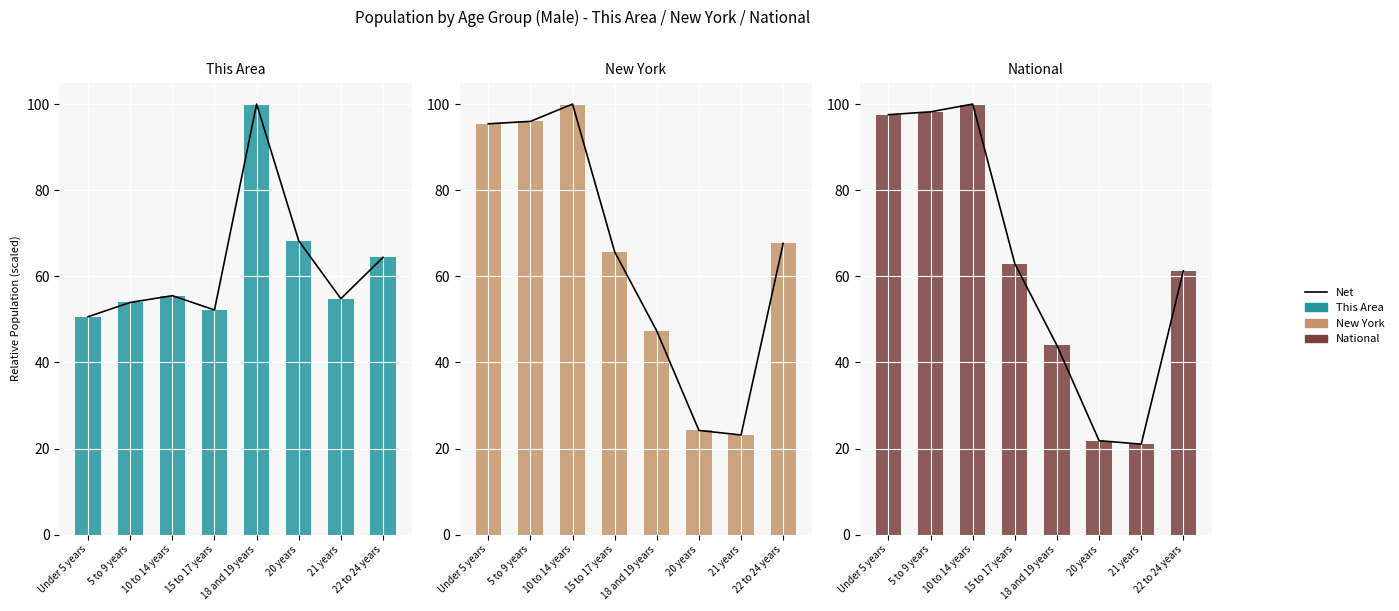

What is the minimum value for National?

21.0